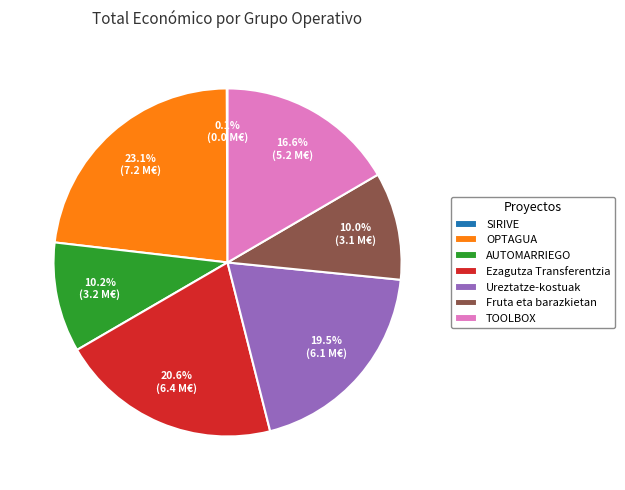

Is the sum of Ureztatze-kostuak and OPTAGUA greater than half?

No